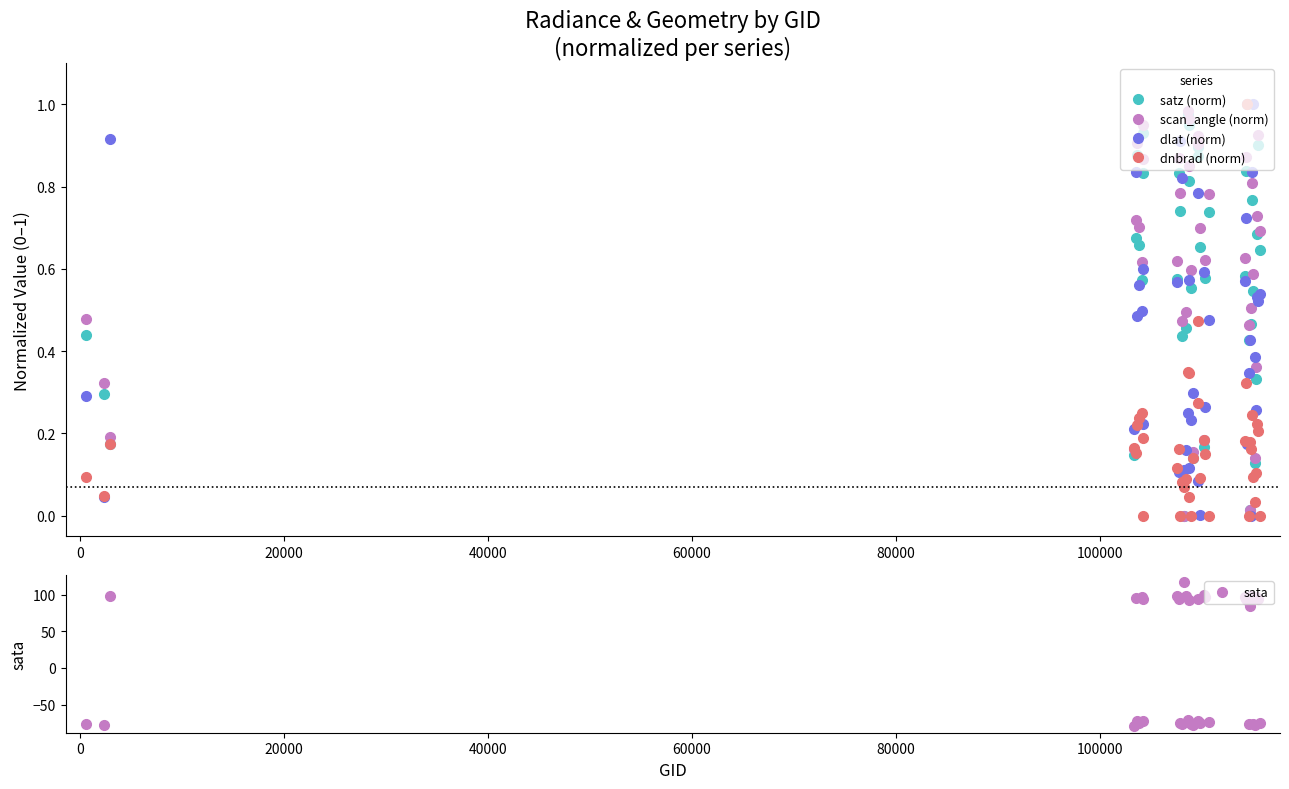

How many interior local valleys does the dlat (norm) series have?

15